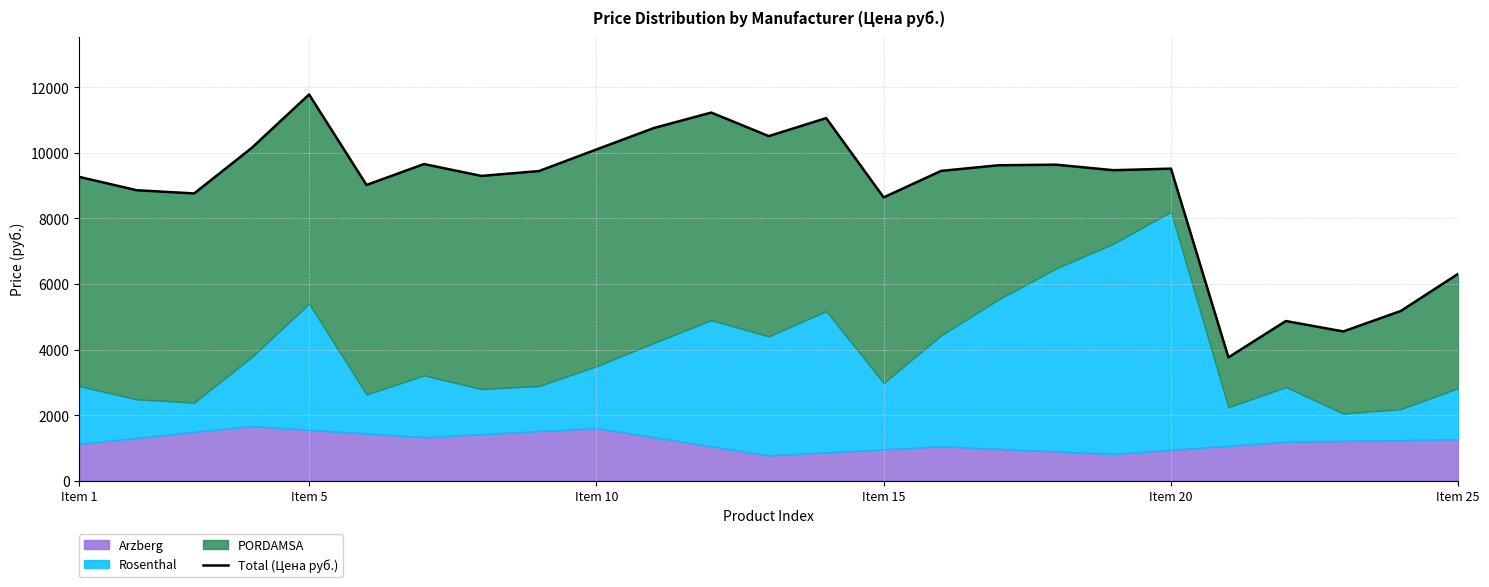

What is the difference between the maximum and minimum values?

8017.6